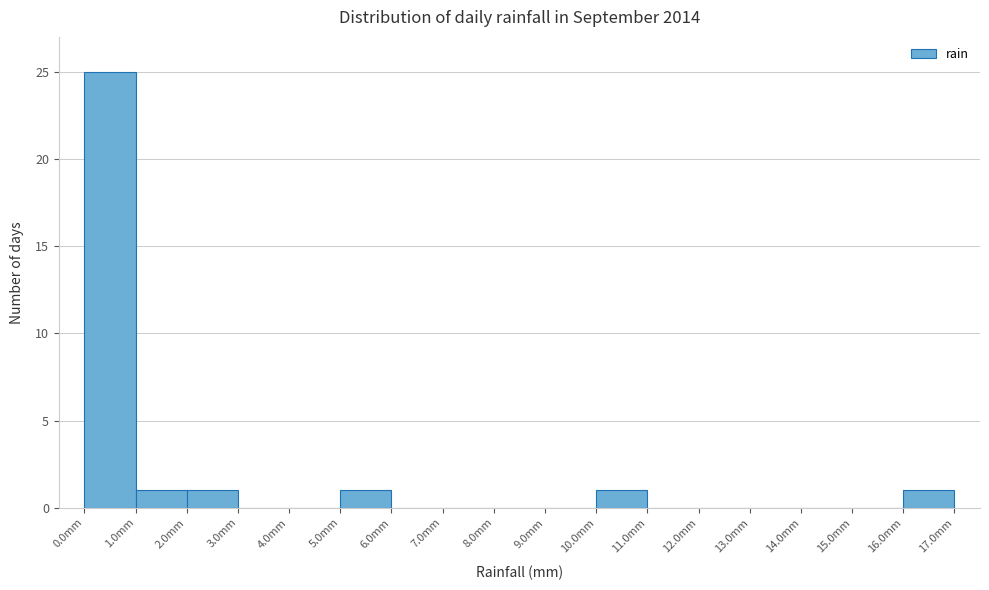

How tall is the bar that spans 1 to 2 on the x-axis? The values are not printed on the chart, so give them approximately, as read against the axis.

1